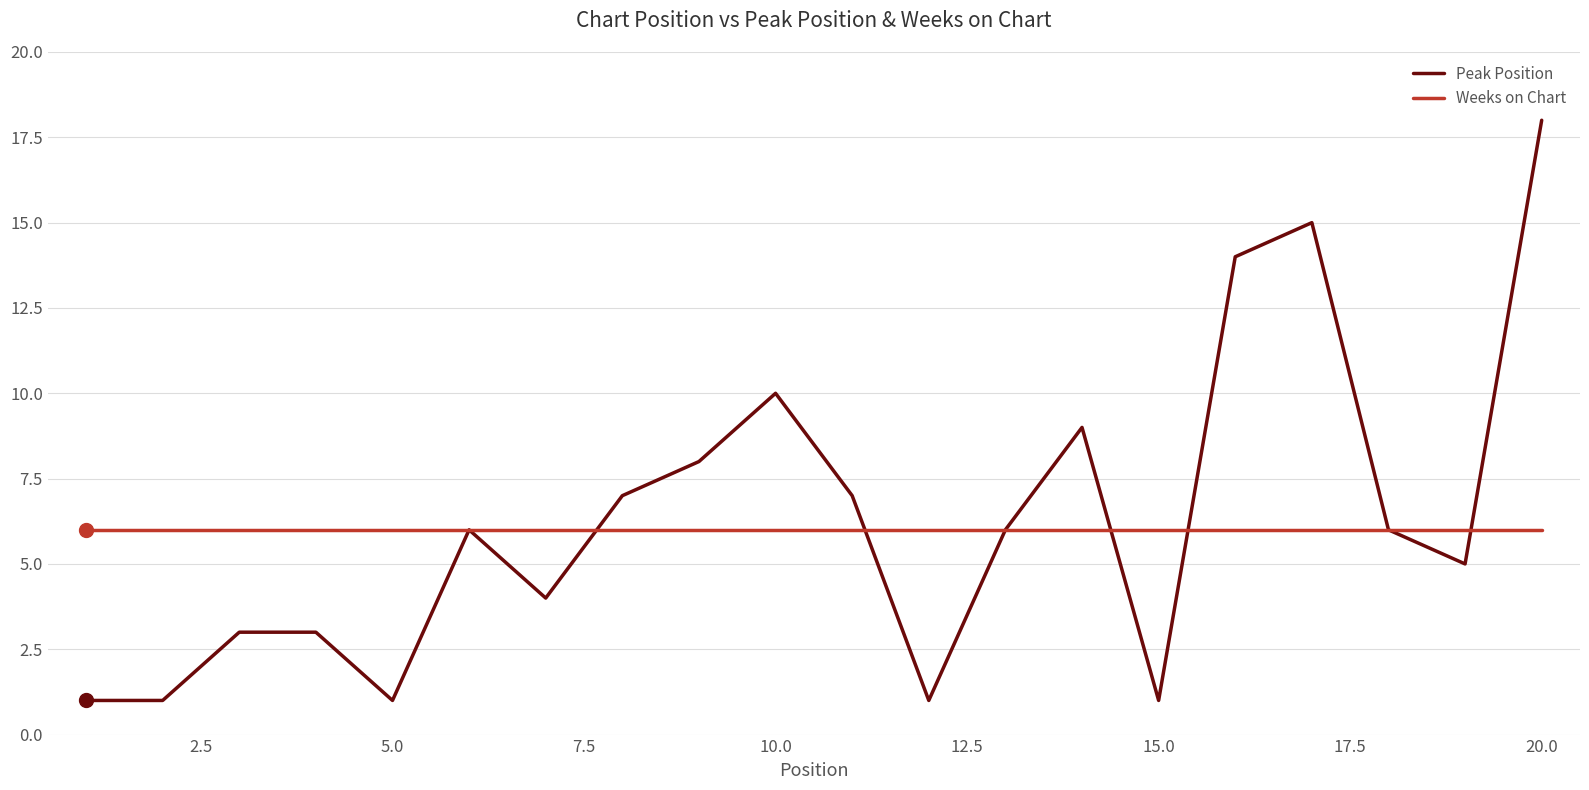

True or false: Peak Position and Weeks on Chart intersect in this chart.

True